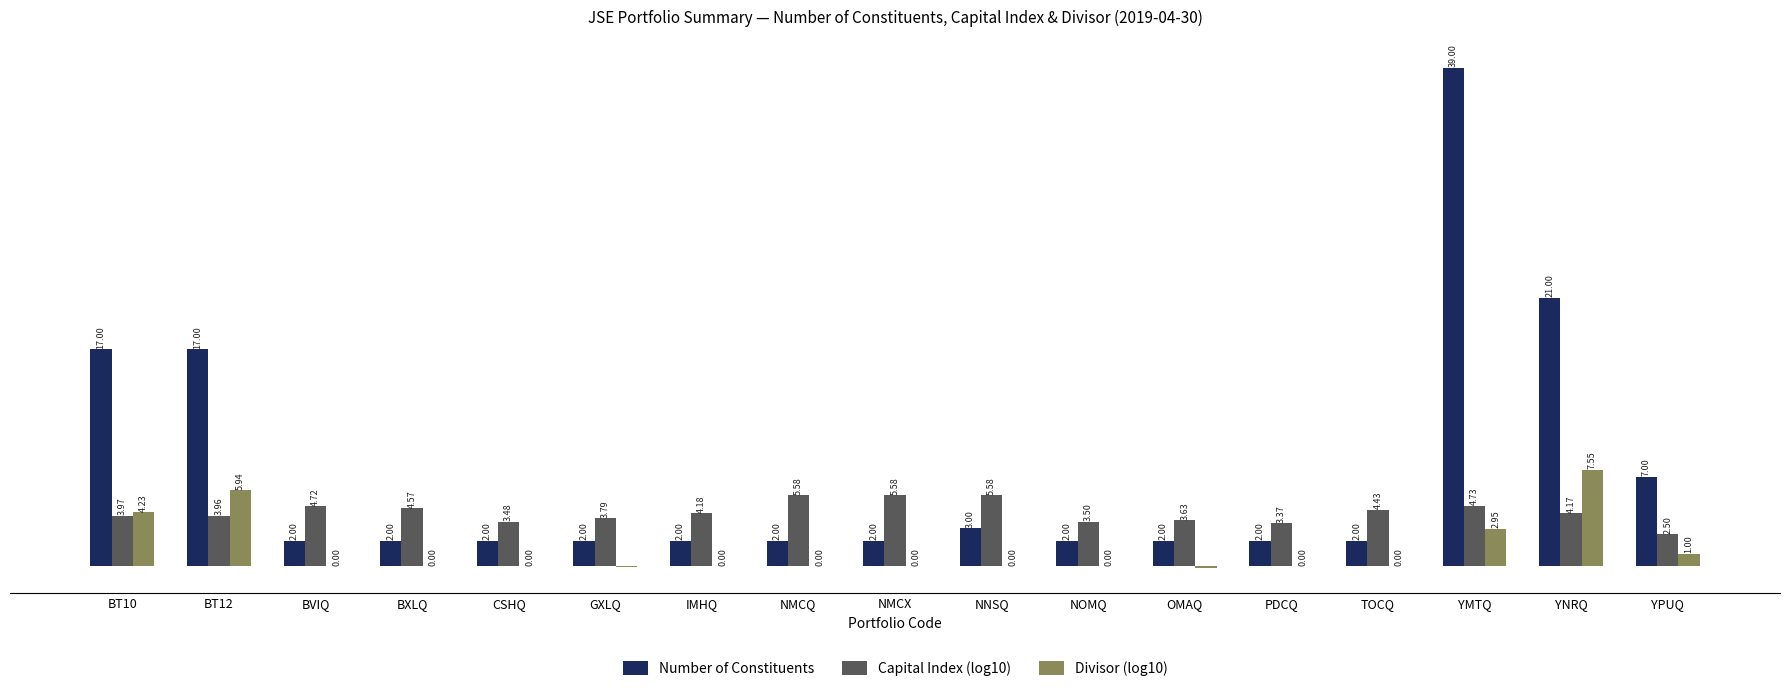

At which label does Number of Constituents reach its peak?

YMTQ